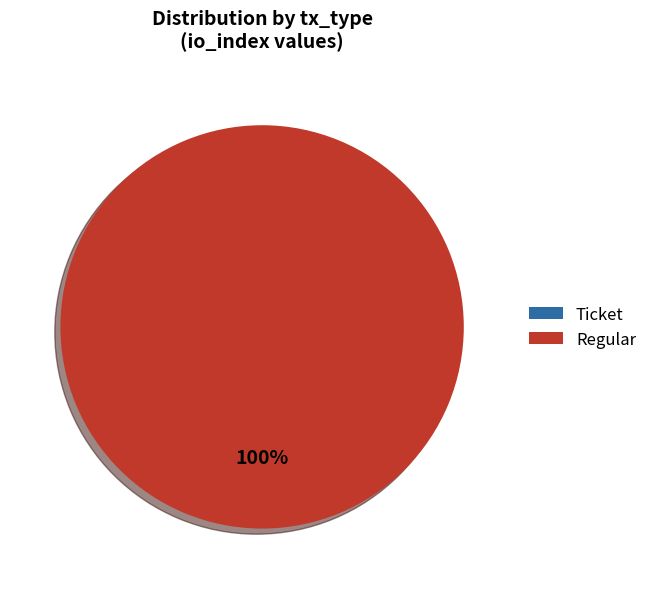

Rank the categories by value from highest to lowest.

Regular, Ticket